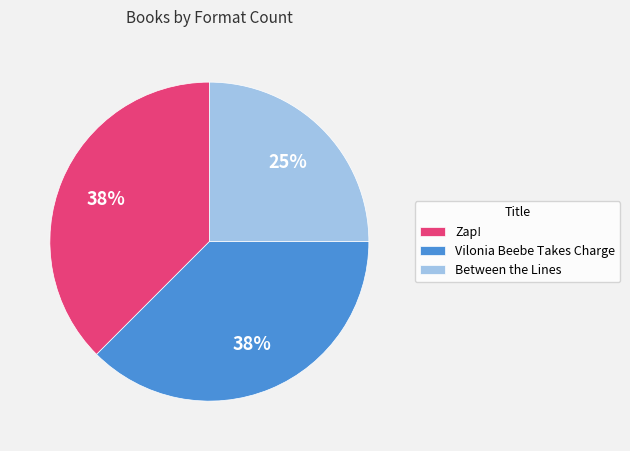

Approximately how many times larger is the value at Vilonia Beebe Takes Charge compared to Zap!?

1.0